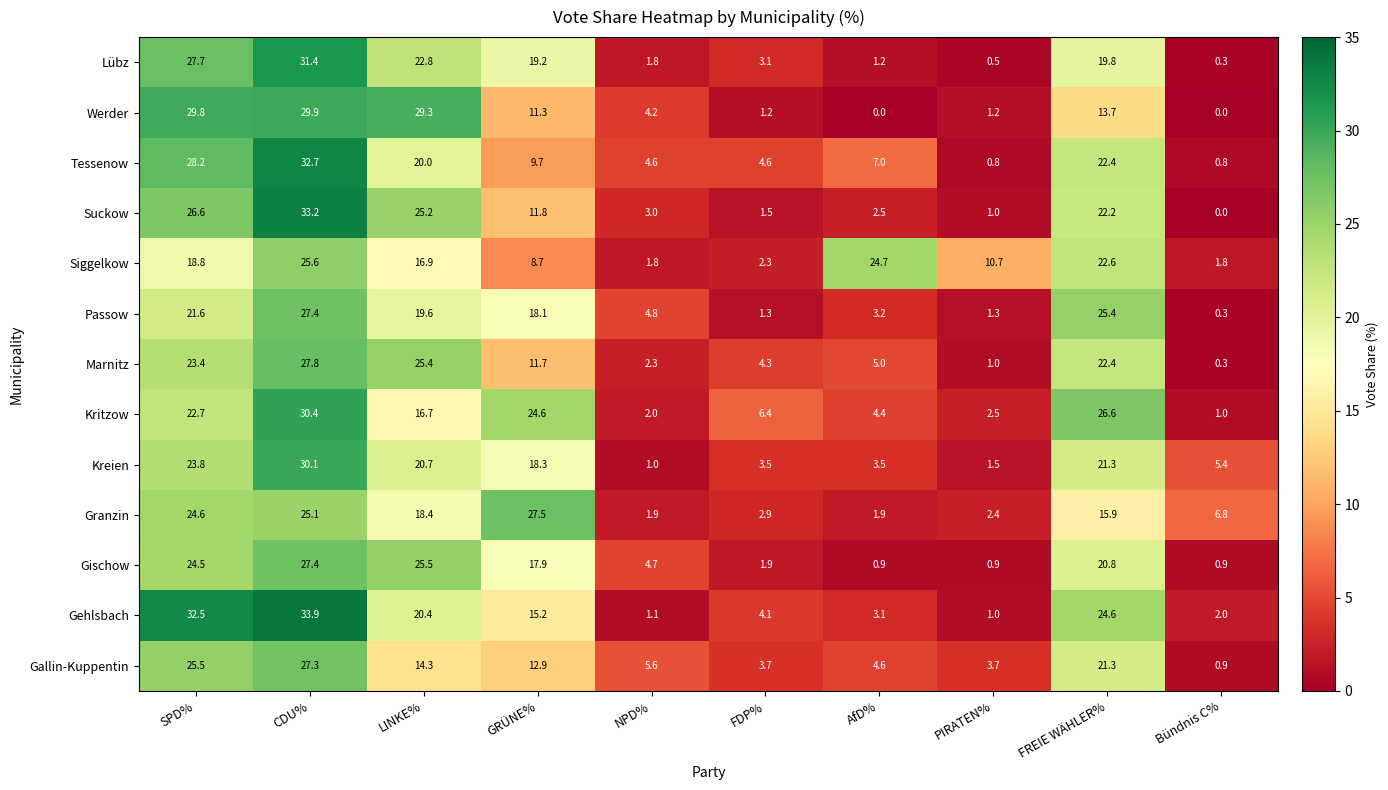

Is the value of Granzin at FREIE WÄHLER% greater than the value of Siggelkow at GRÜNE%?

Yes